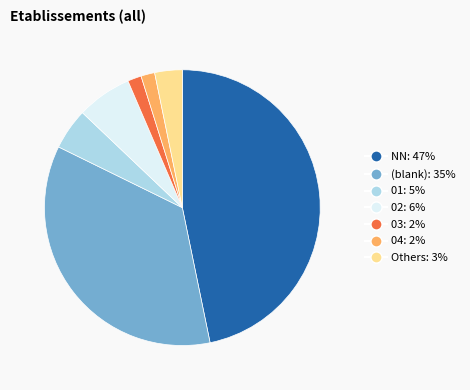

Is there a majority slice in this chart?

No